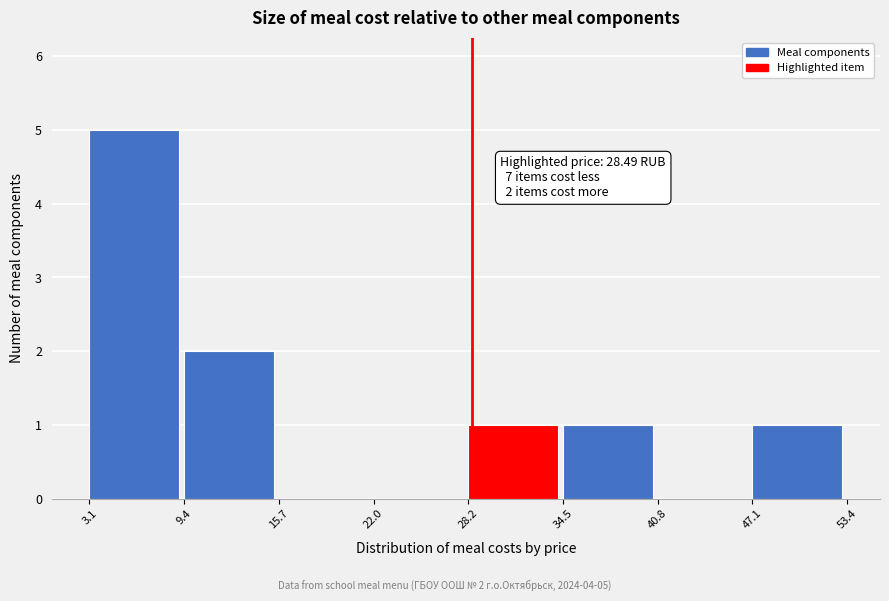

Which range on the x-axis has the tallest bar?

3.1 to 9.4